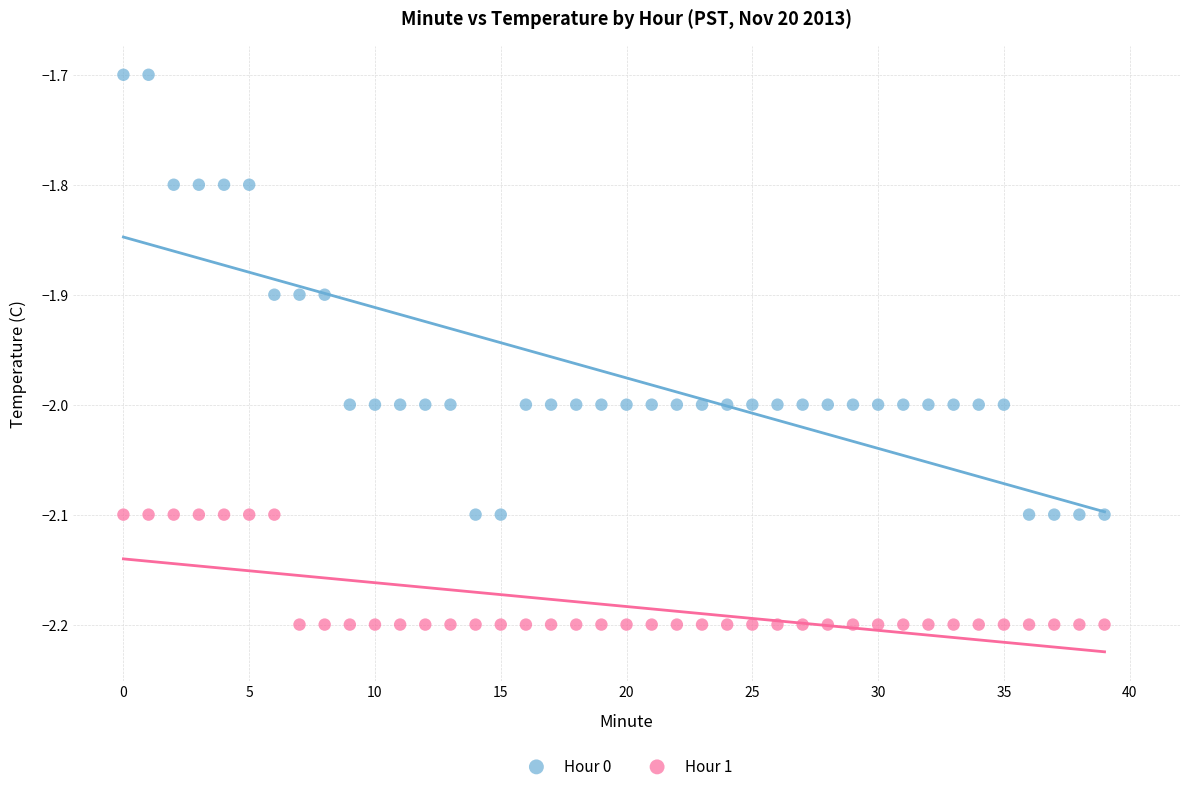

What are all the series names shown in the legend?

Hour 0, Hour 1